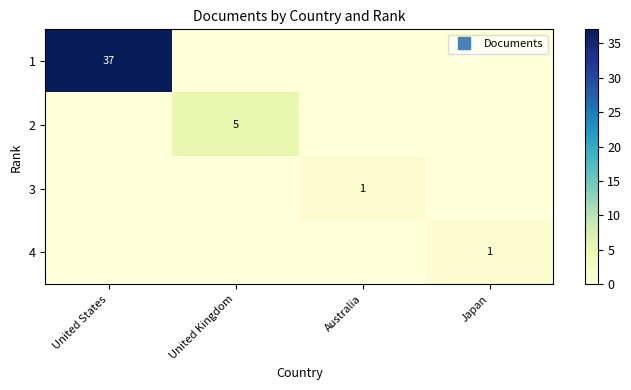

The value of 4 at United States is 0. True or false?

True